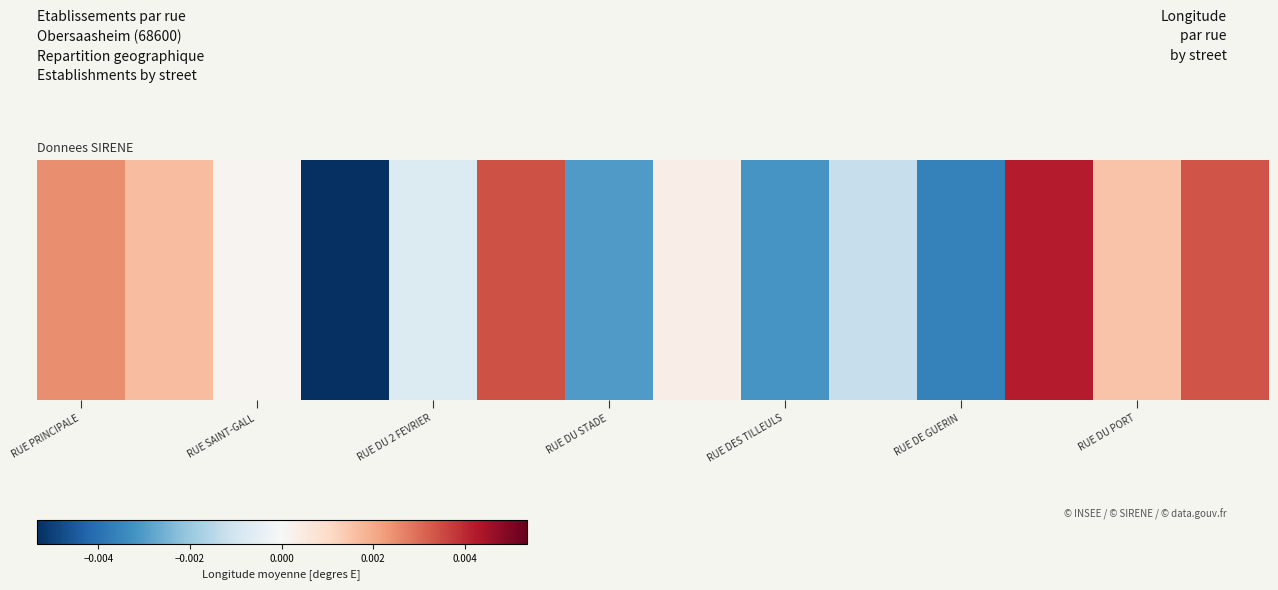

How many values are below 0?

6